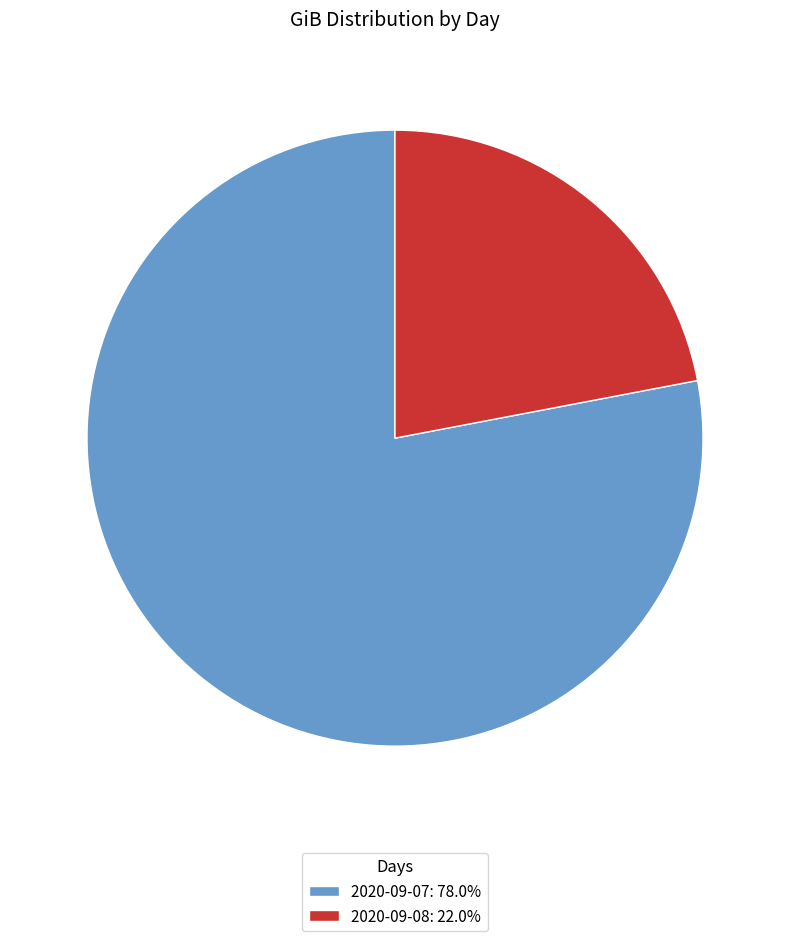

Do 2020-09-07: 78.0% and 2020-09-08: 22.0% together represent more than half of the pie?

Yes